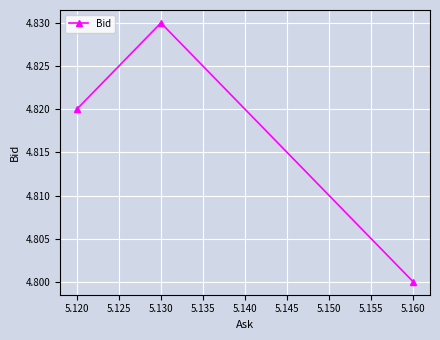

Is this an area chart (filled region under the line)?

No